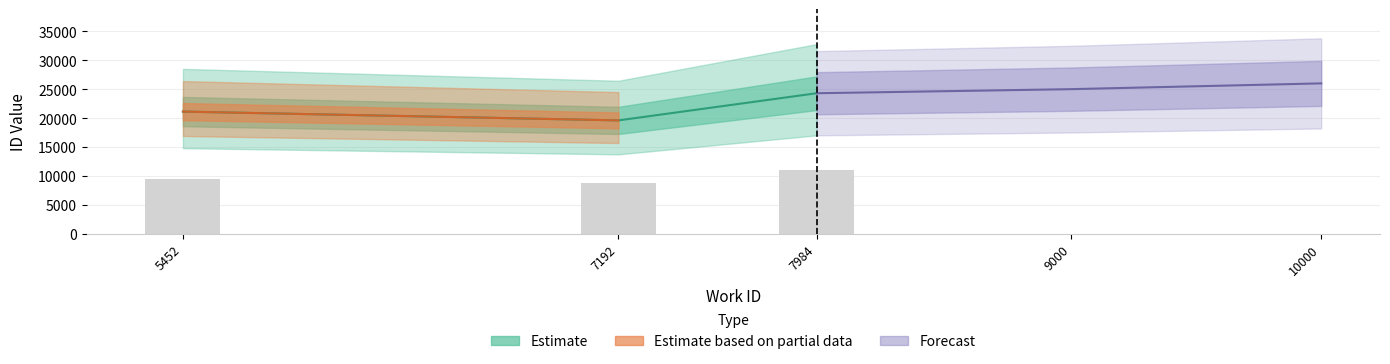

Count the values in the range 24295 to 26000.

3